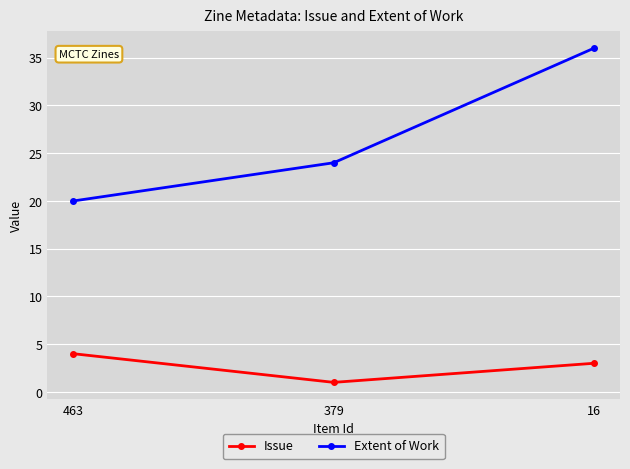

What is the value of the Issue point at the 3rd from the left?

3